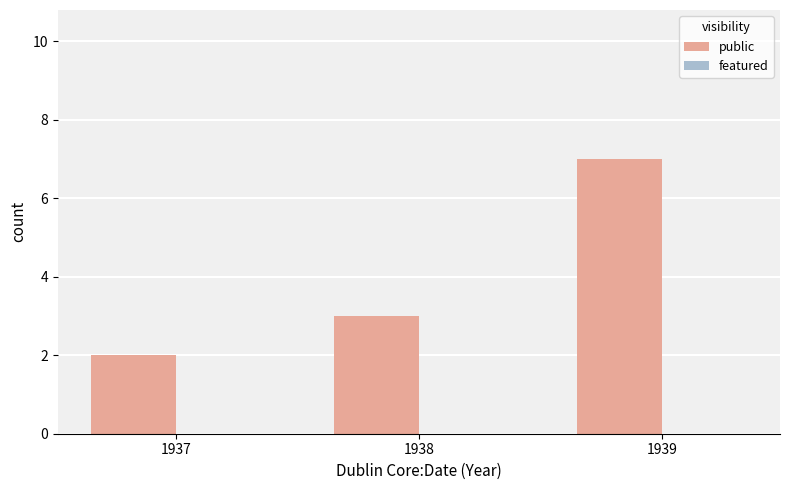

Is it true that the value at 1939 is 5?

False